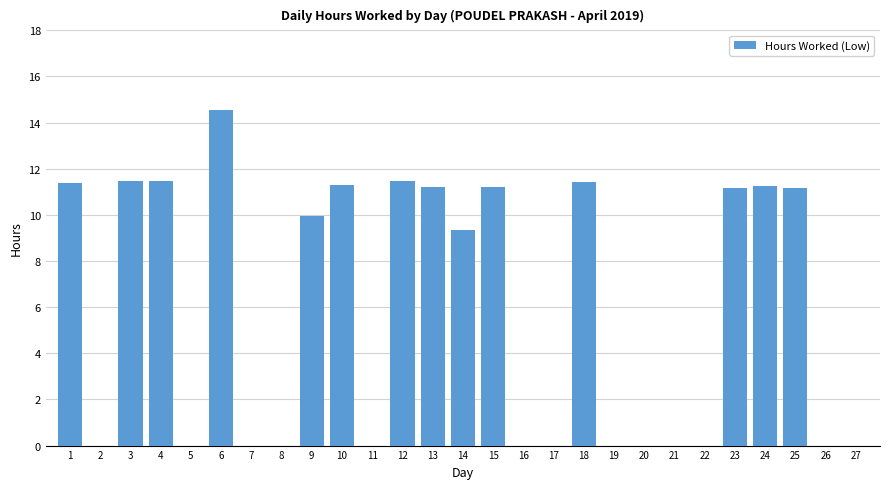

What is the ratio of the value at 24 to the value at 25?

1.0